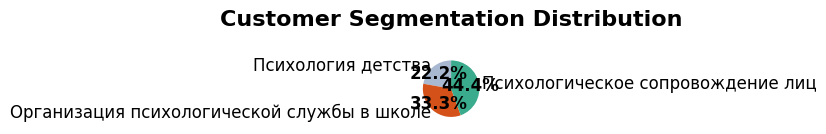

What is the largest slice in the pie chart?

Психологическое сопровождение лиц